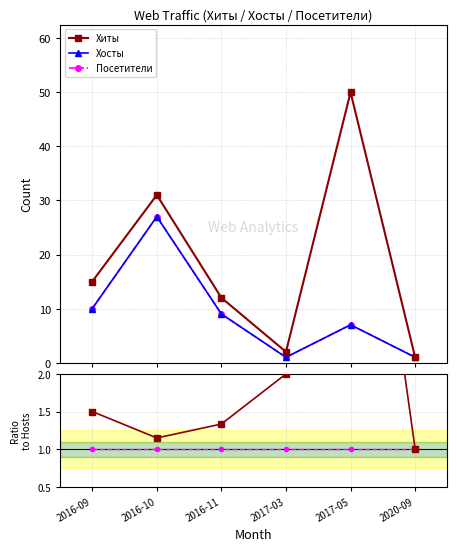

Which series changed the most between 2017-03 and 2020-09?

Хиты